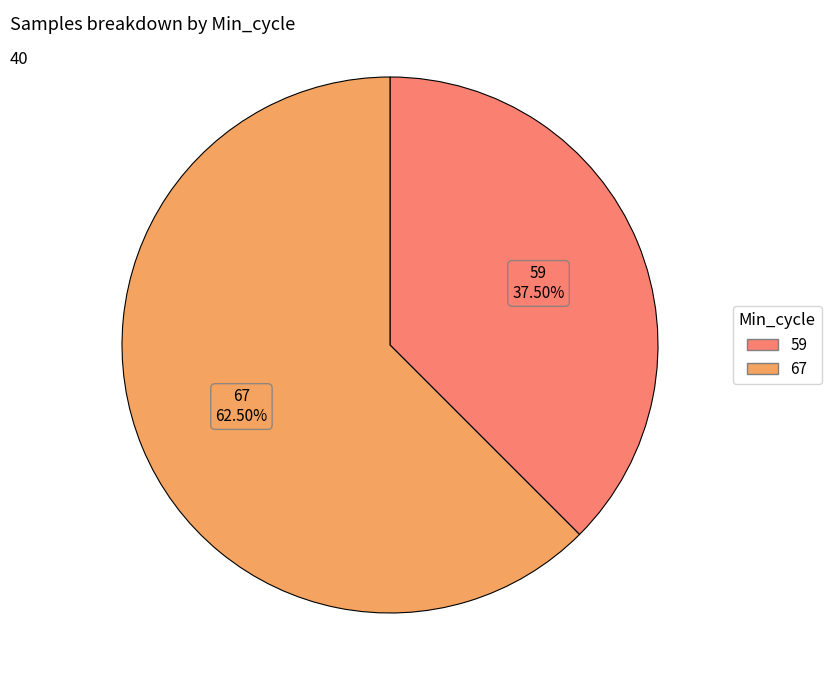

Is there a majority slice in this chart?

Yes